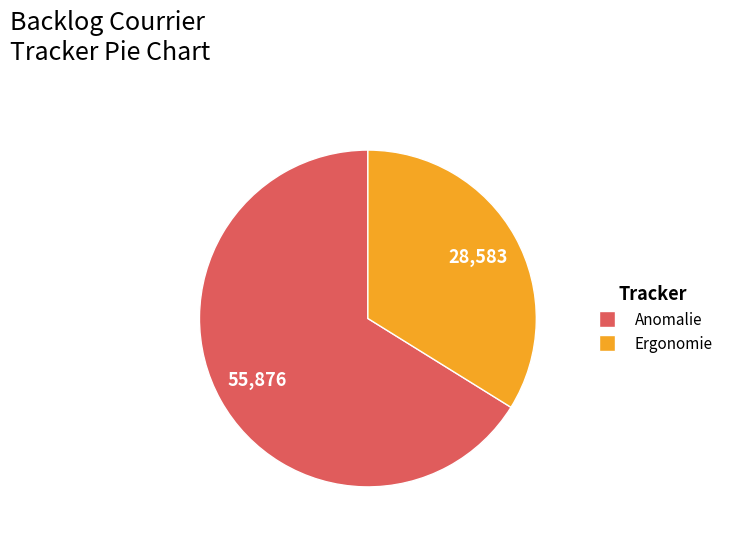

Is there a majority slice in this chart?

Yes